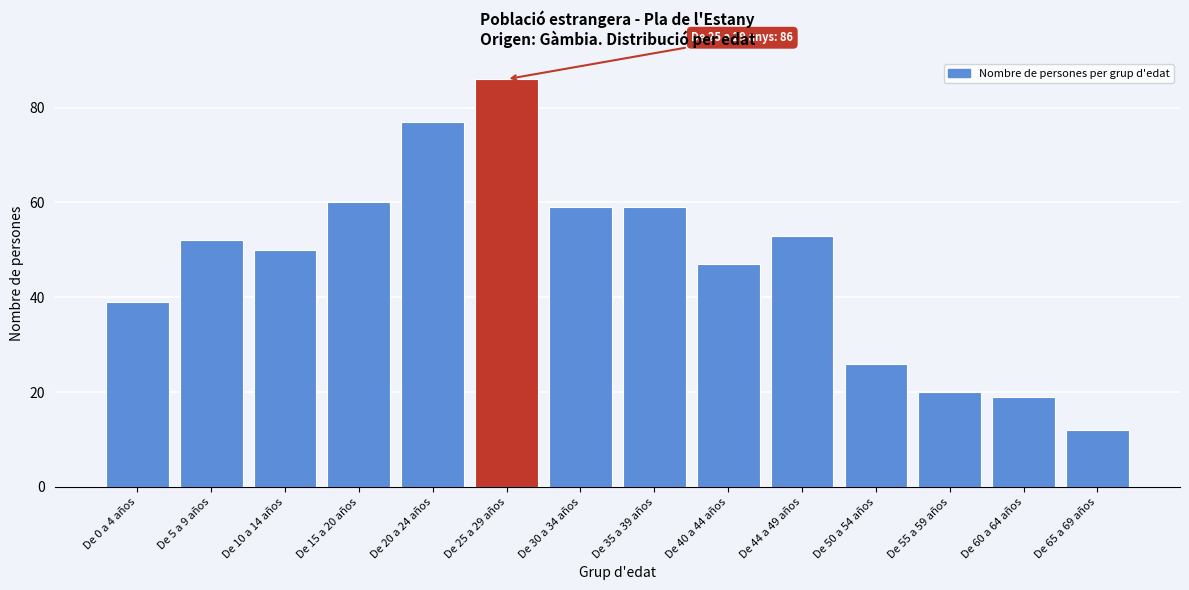

Reading right to left, list all the values displayed in this chart.

De 65 a 69 años=12	De 60 a 64 años=19	De 55 a 59 años=20	De 50 a 54 años=26	De 44 a 49 años=53	De 40 a 44 años=47	De 35 a 39 años=59	De 30 a 34 años=59	De 25 a 29 años=86	De 20 a 24 años=77	De 15 a 20 años=60	De 10 a 14 años=50	De 5 a 9 años=52	De 0 a 4 años=39